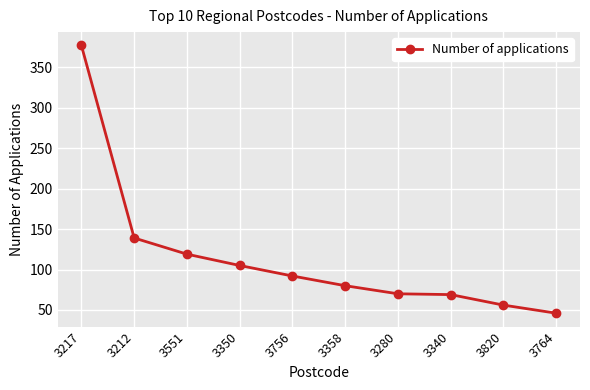

At which label does the data first exceed 92?

3217